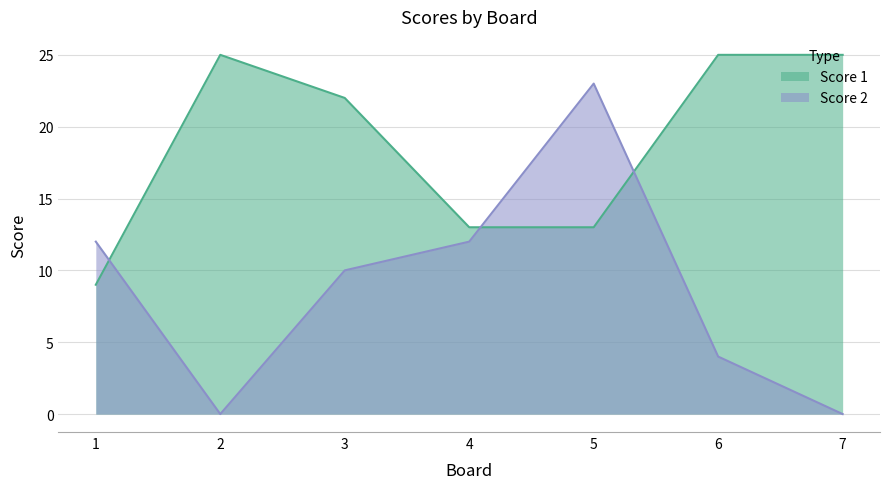

At which category does the chart reach its minimum across all series?

2